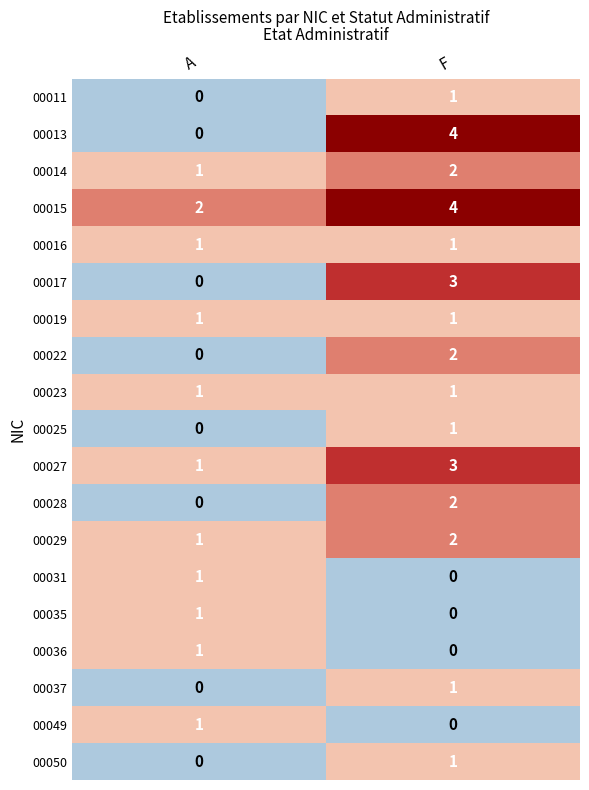

What is the sum of all 00029 values?

3